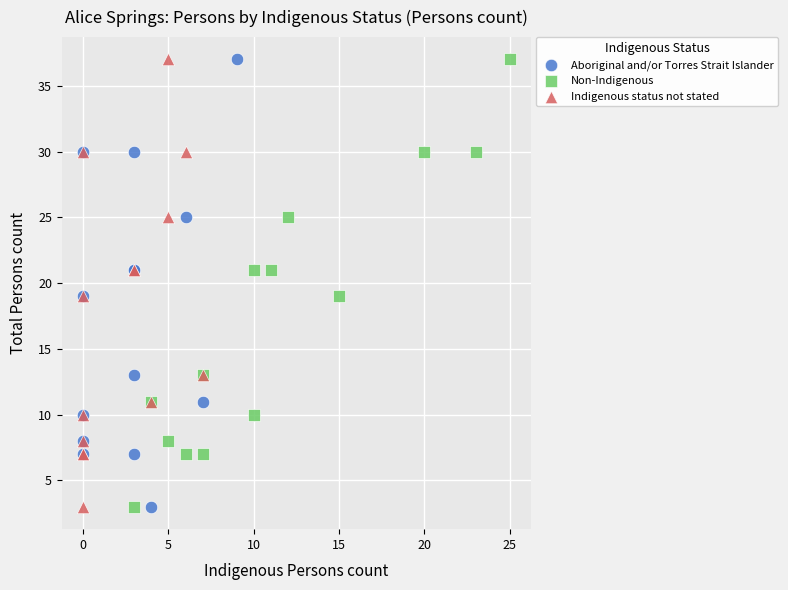

What are all the series names shown in the legend?

Aboriginal and/or Torres Strait Islander, Non-Indigenous, Indigenous status not stated